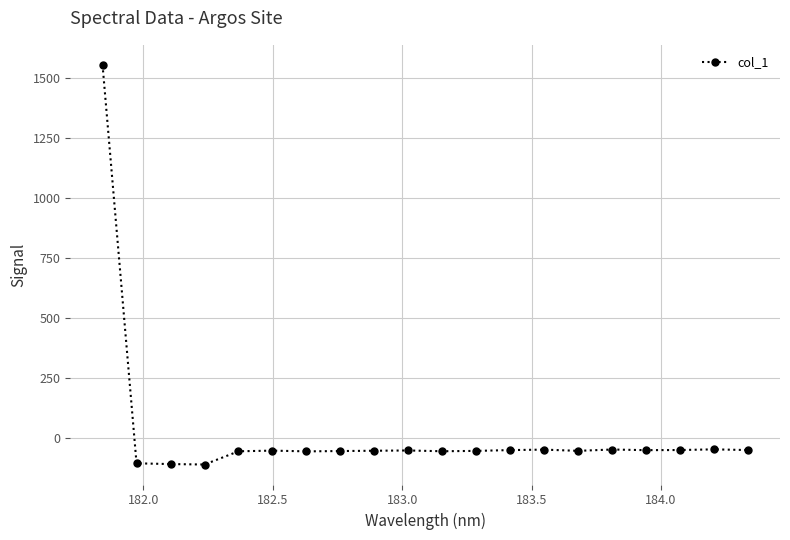

What is the sum of all values?

360.4